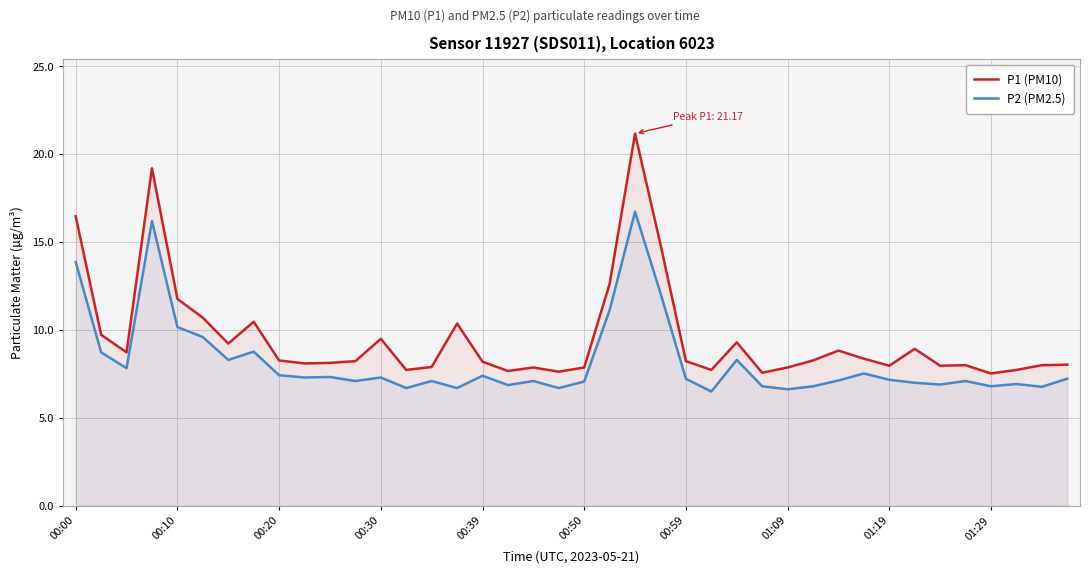

True or false: P1 (PM10) has more than 0 points higher than both neighbors.

True